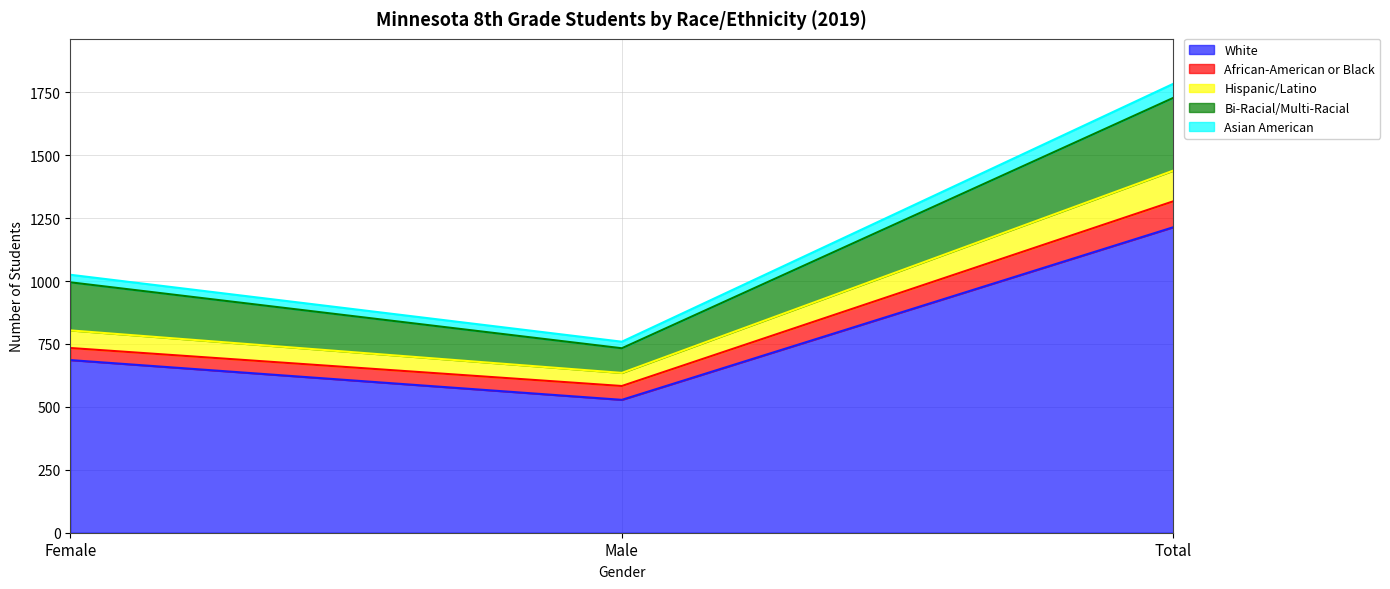

At which category is the sum across all series the highest?

Total